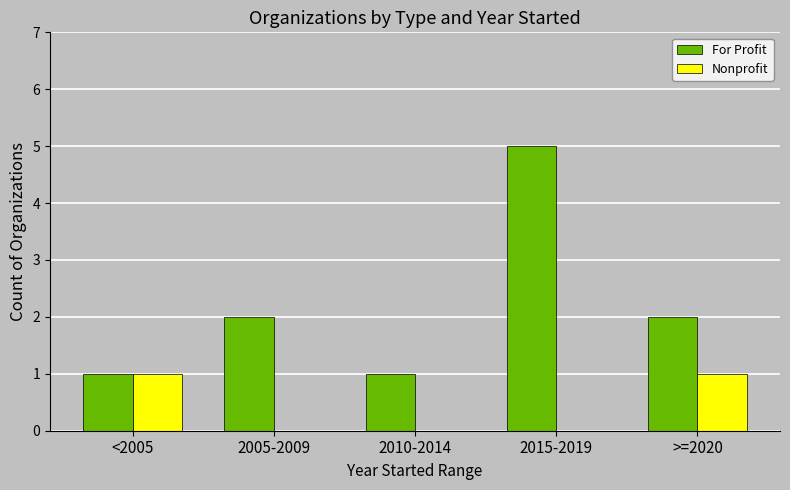

Does the chart contain stacked bars?

No